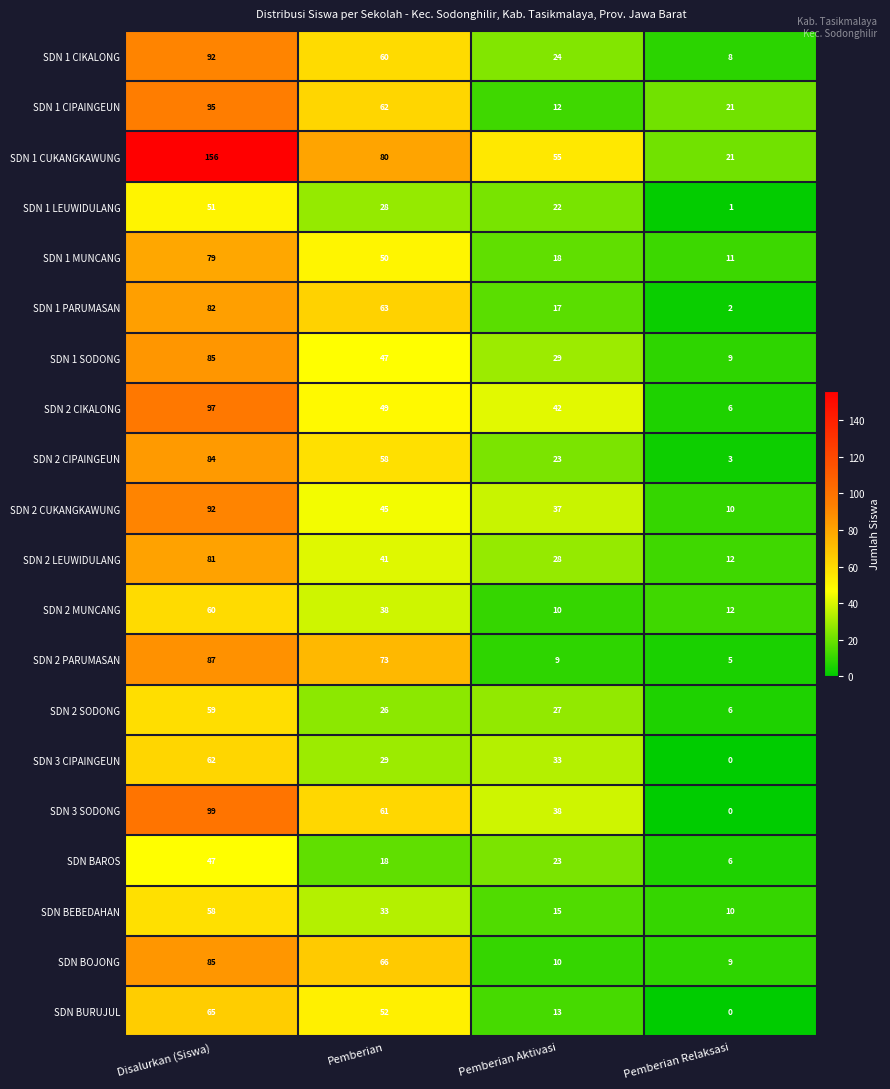

How many data points in SDN 2 LEUWIDULANG are less than 41?

2